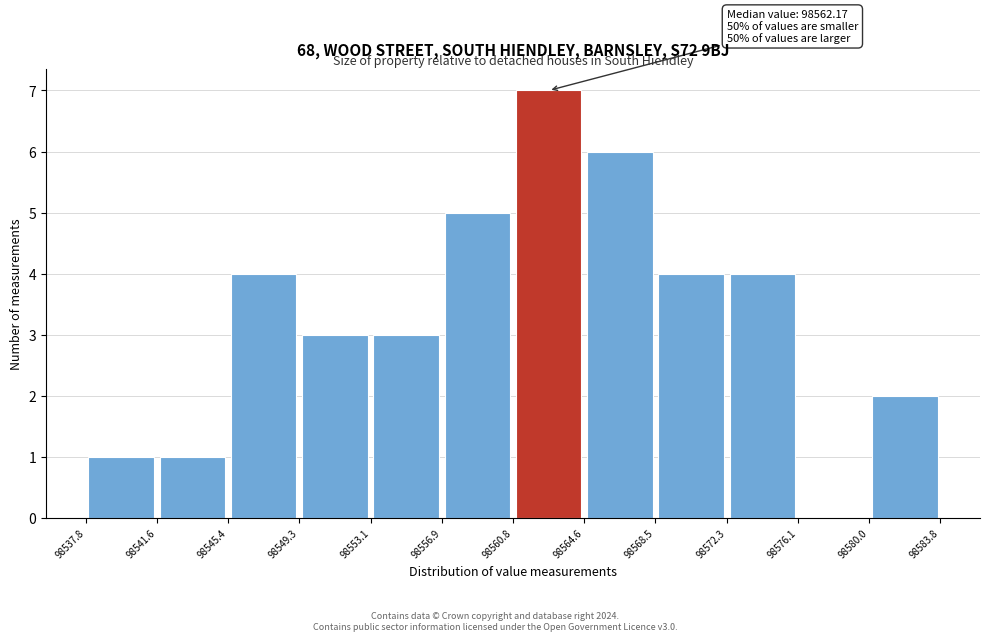

Over which range of the x-axis is the bar tallest?

98560.8 to 98564.6